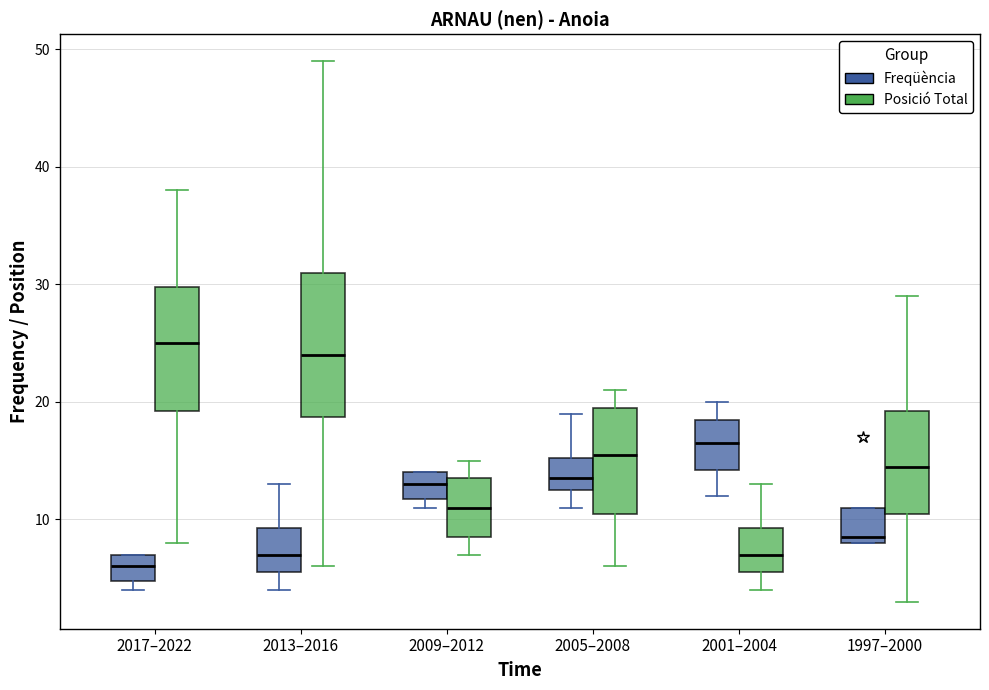

Reading left to right, read every box against the y-axis: the position of its median line, the range the box covers, and the ends of its whiskers. The values are not printed on the chart, so give them approximately, as read against the axis.

2017–2022 (Freqüència): median 6, box 5 to 7, whiskers 4 to 7
2017–2022 (Posició Total): median 25, box 19 to 30, whiskers 8 to 38
2013–2016 (Freqüència): median 7, box 6 to 9, whiskers 4 to 13
2013–2016 (Posició Total): median 24, box 19 to 31, whiskers 6 to 49
2009–2012 (Freqüència): median 13, box 12 to 14, whiskers 11 to 14
2009–2012 (Posició Total): median 11, box 9 to 14, whiskers 7 to 15
2005–2008 (Freqüència): median 14, box 13 to 15, whiskers 11 to 19
2005–2008 (Posició Total): median 16, box 11 to 20, whiskers 6 to 21
2001–2004 (Freqüència): median 17, box 14 to 19, whiskers 12 to 20
2001–2004 (Posició Total): median 7, box 6 to 9, whiskers 4 to 13
1997–2000 (Freqüència): median 9, box 8 to 11, whiskers 8 to 11
1997–2000 (Posició Total): median 15, box 11 to 19, whiskers 3 to 29